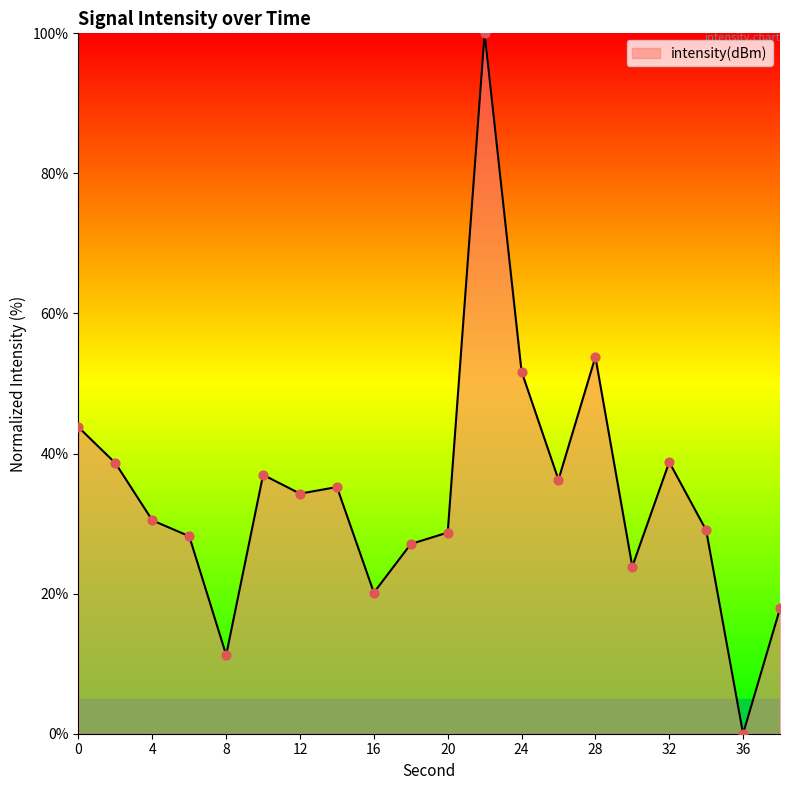

What is the maximum value shown in the chart?

100.0